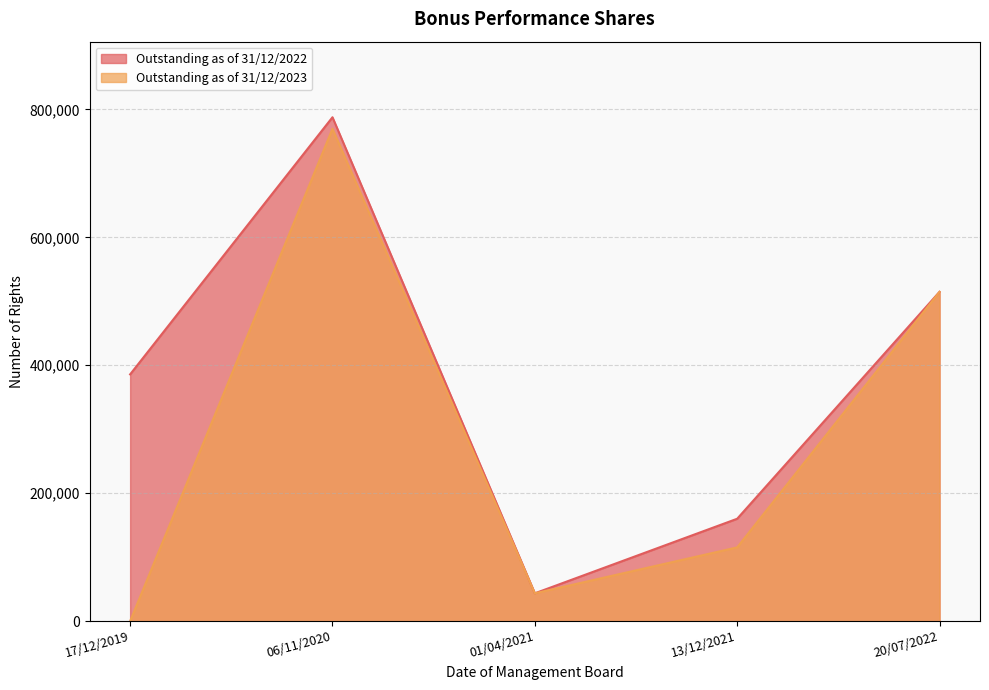

At which label is Outstanding as of 31/12/2022 closest to 415606?

17/12/2019